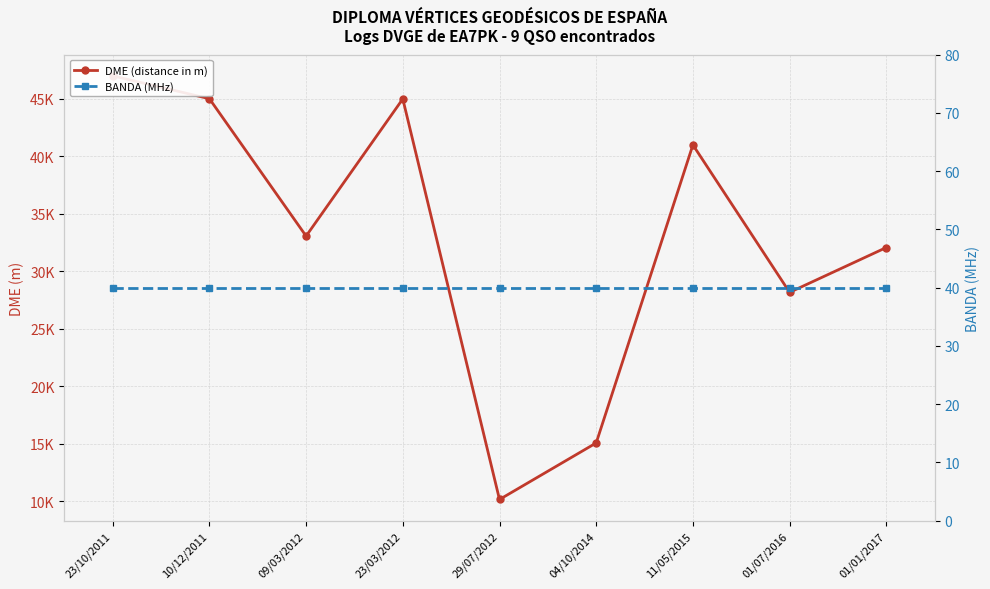

Reading left to right, list all the values displayed in this chart.

DME (distance in m): 47010	45021	33076	45003	10171	15088	41004	28183	32080
BANDA (MHz): 40	40	40	40	40	40	40	40	40